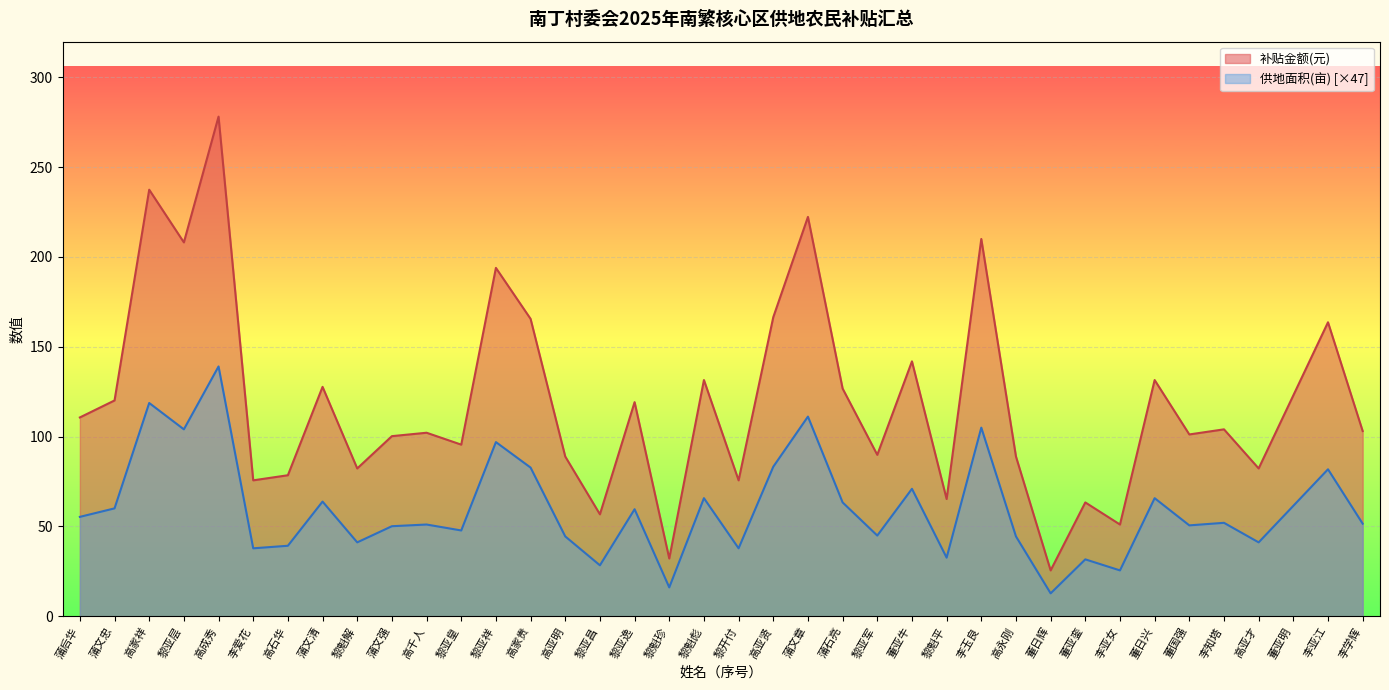

How many lines are shown in the chart?

2